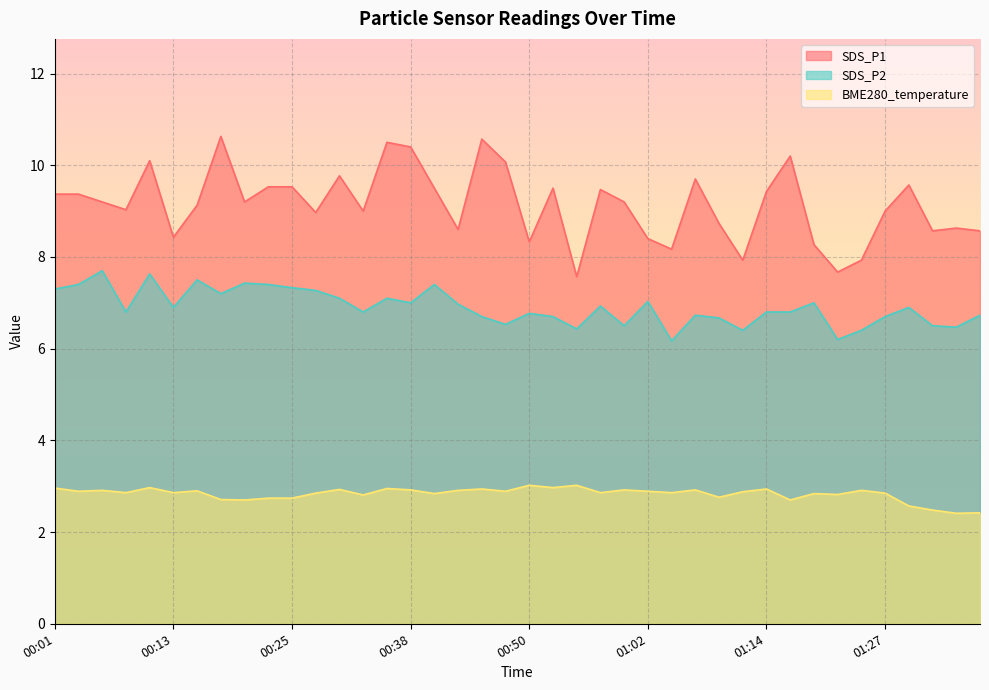

How many lines are shown in the chart?

3